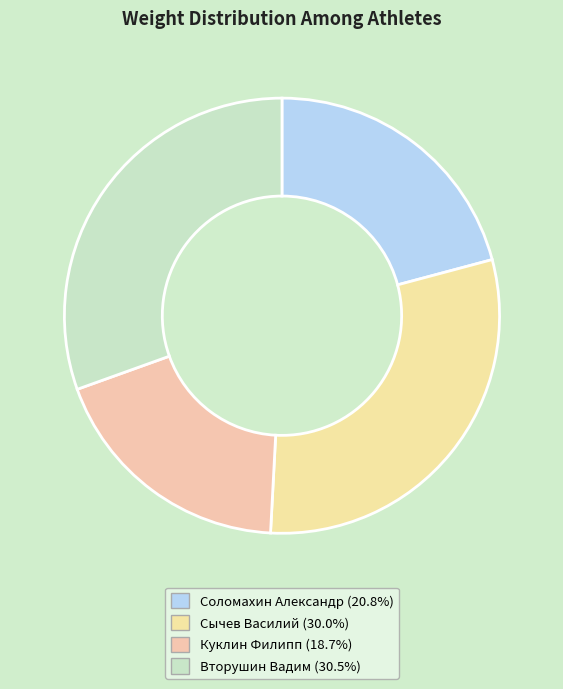

Is it true that Соломахин Александр is 7% of the pie?

False